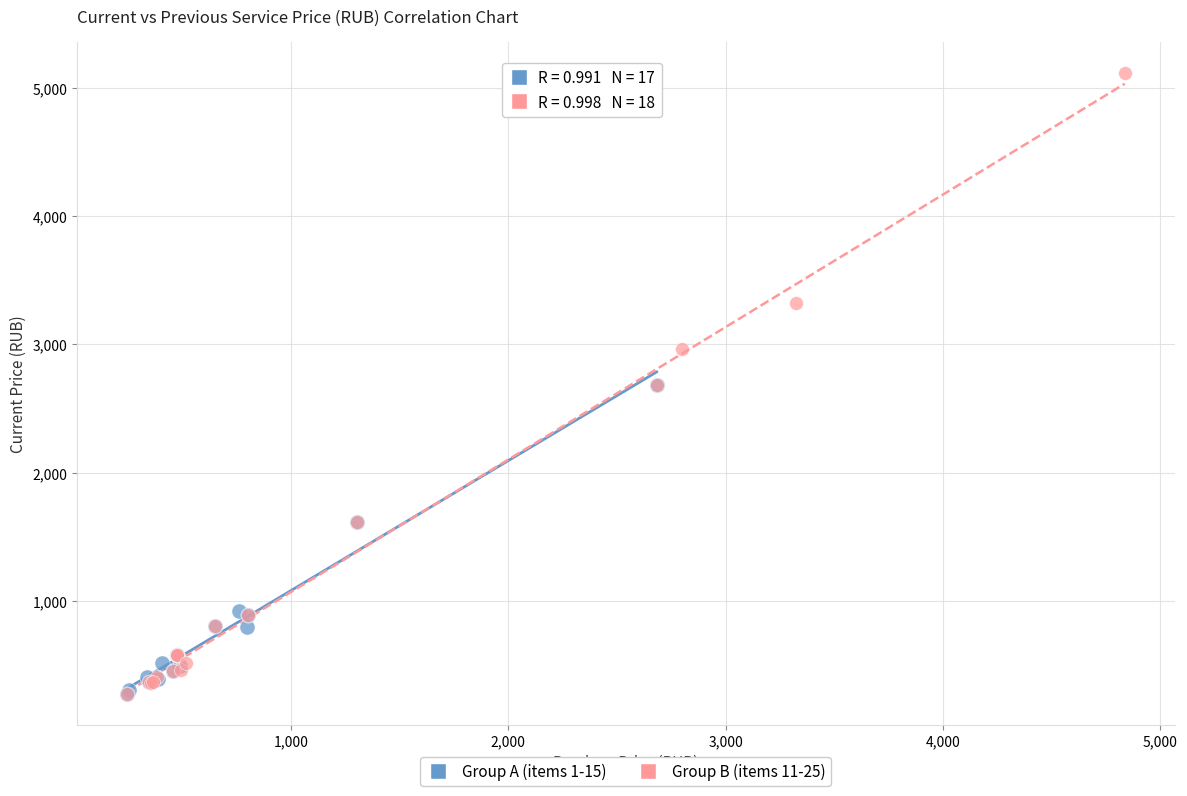

Which series has the widest spread of Y values?

Group B (items 11-25)